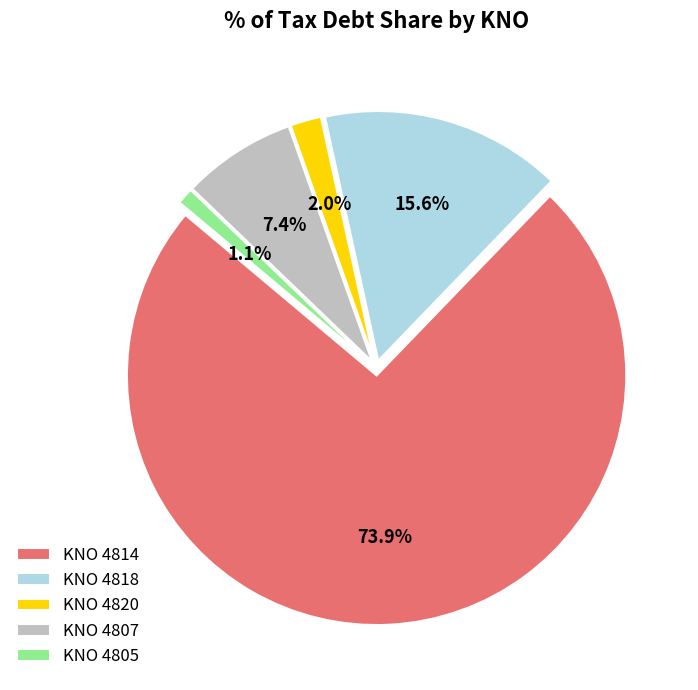

How many slices are in this pie chart?

5